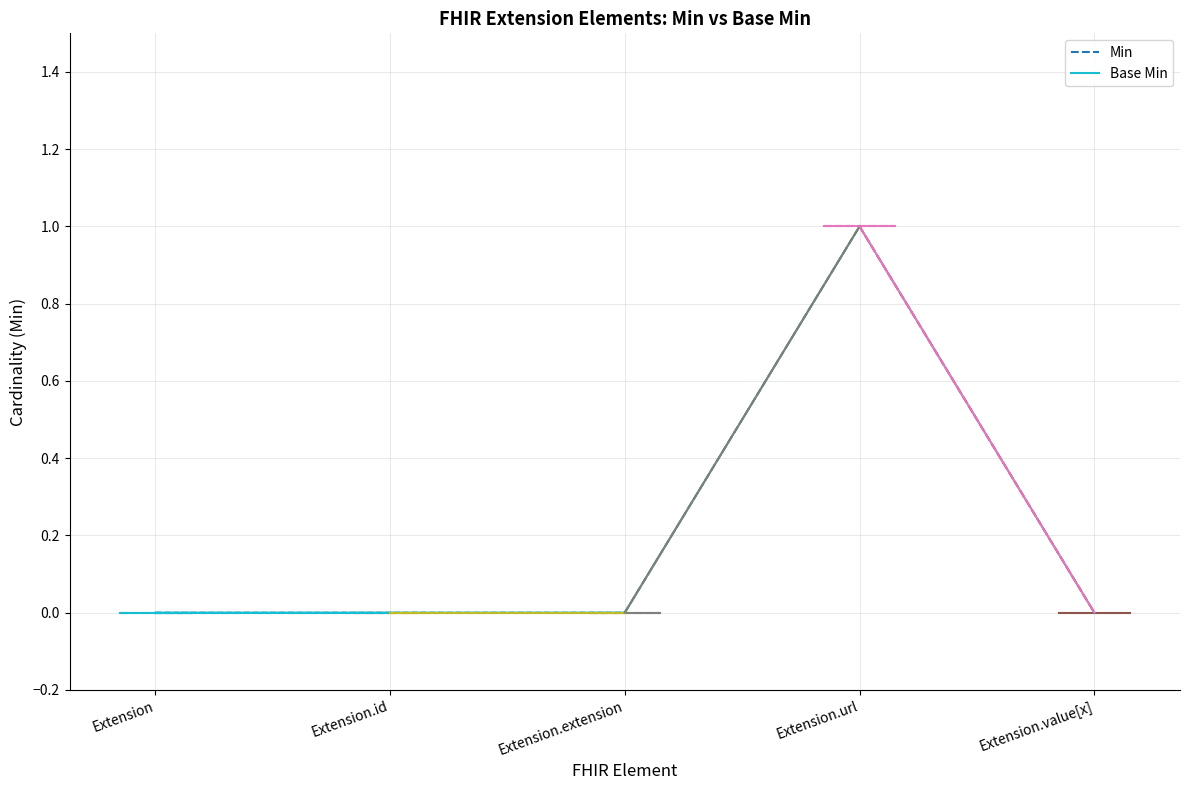

Reading right to left, what are all the values shown in this chart?

Min: 0	1	0	0	0
Base Min: 0	1	0	0	0